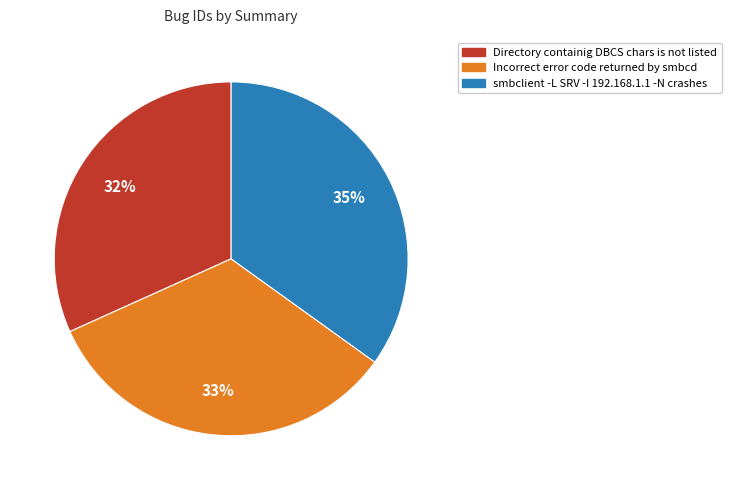

To the nearest percent, what is the difference between the largest and smallest slice percentages?

3%